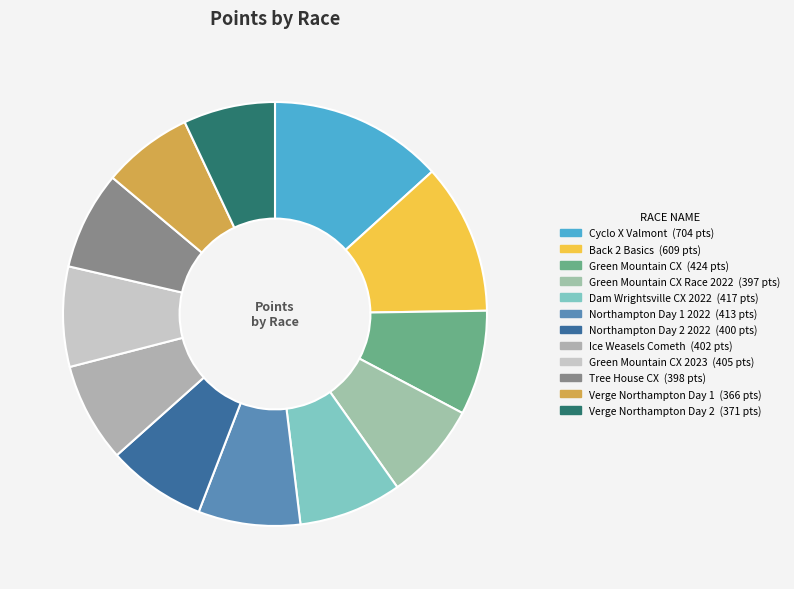

How many slices are in this pie chart?

12